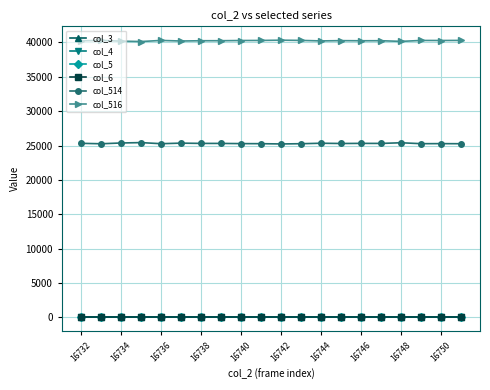

Is this an area chart (filled region under the line)?

No